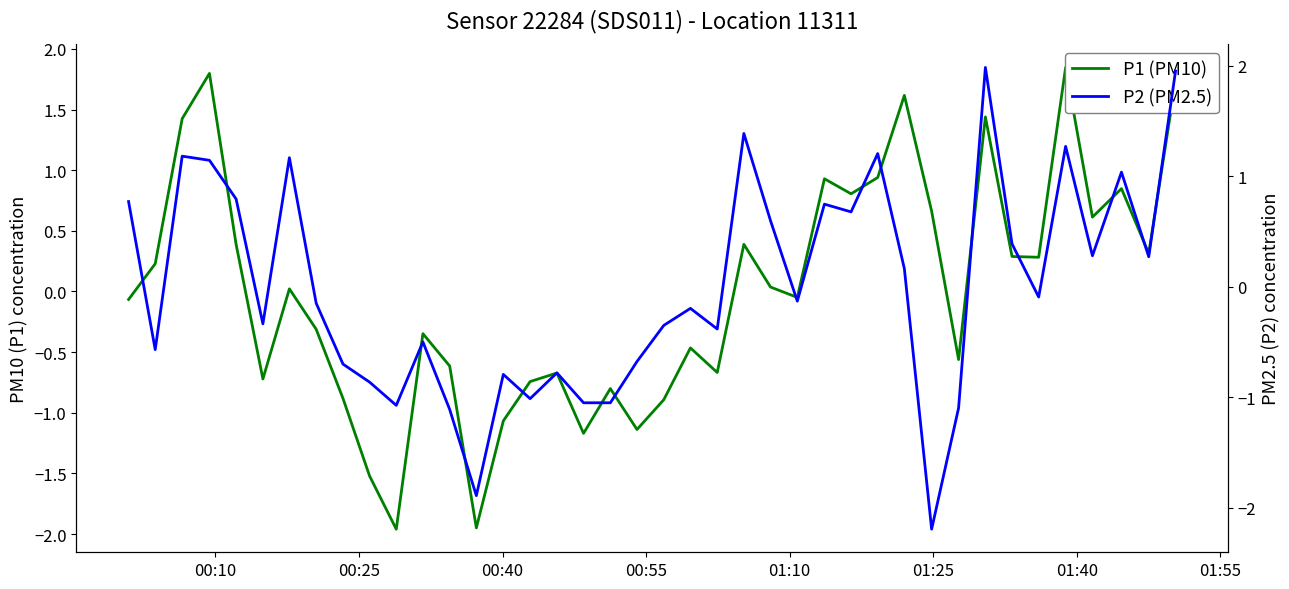

What is the highest value of the P2 (PM2.5) series?

2.0